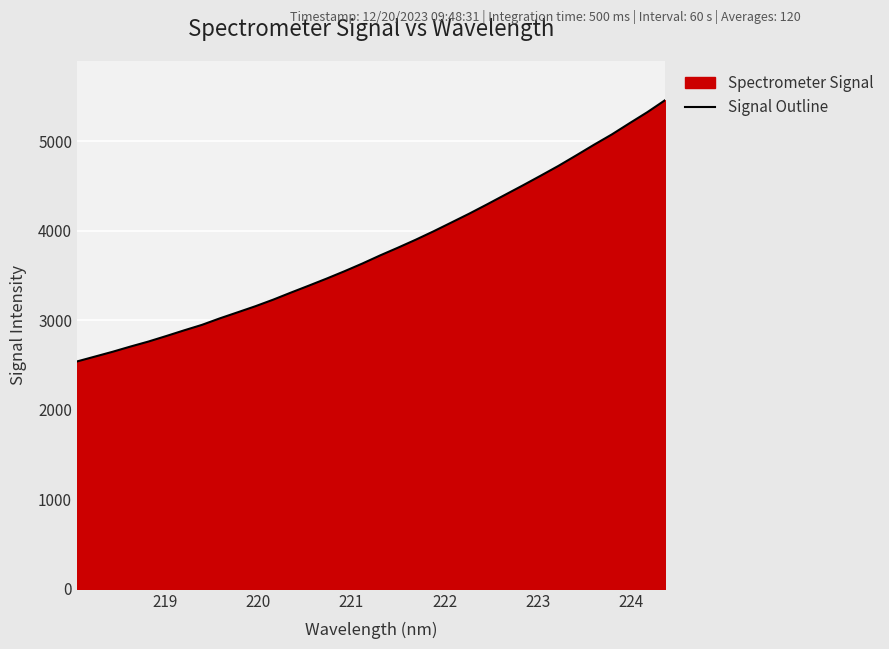

True or false: the data has more than 2 interior local peaks.

False